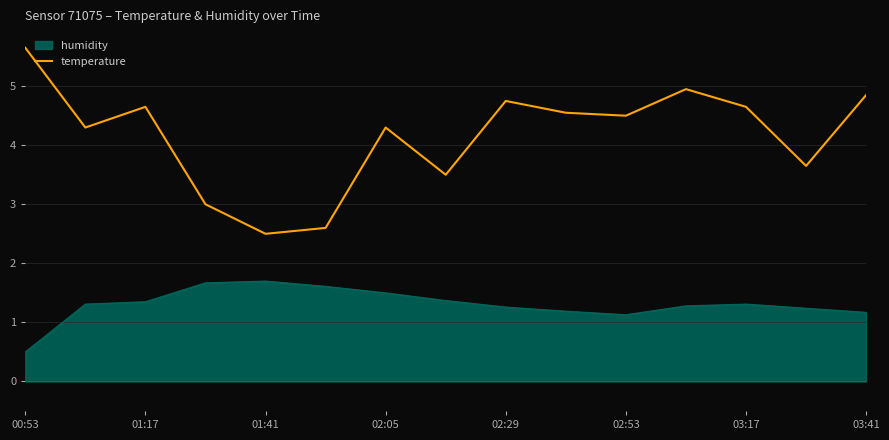

What is the smallest value displayed?

0.5